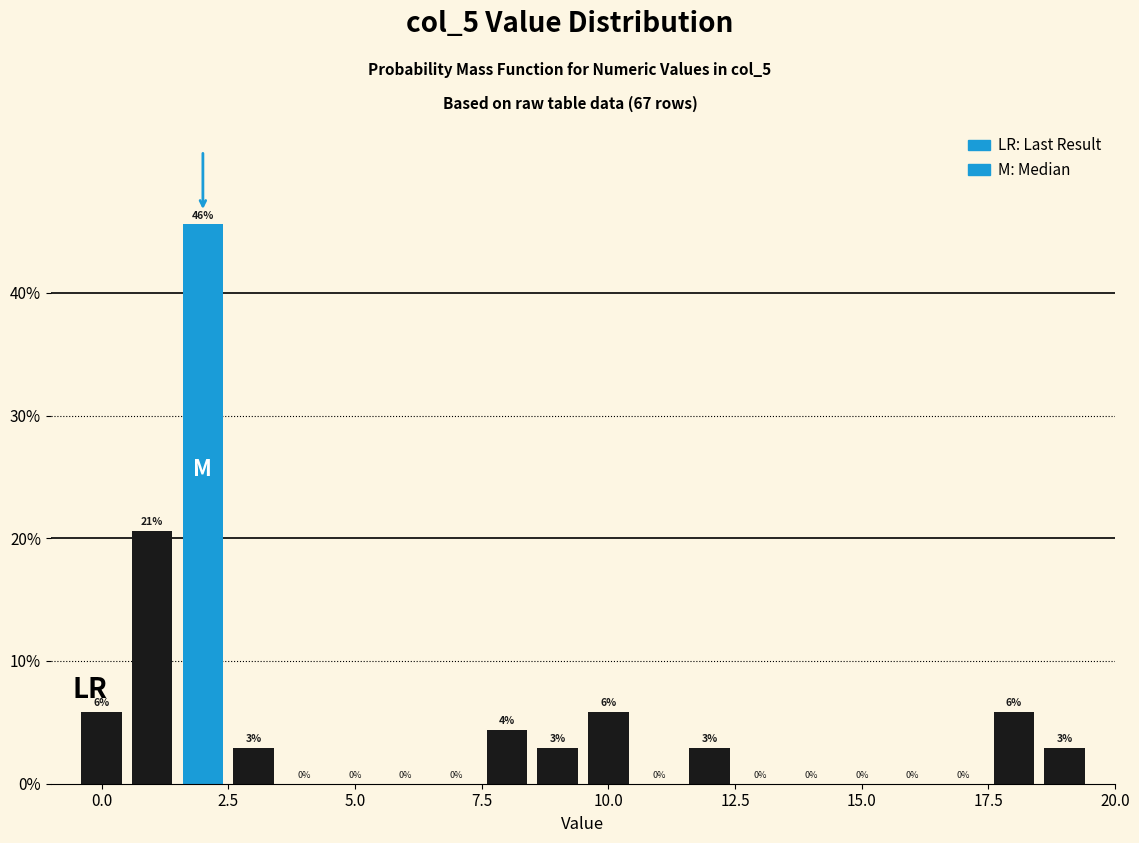

Read against the x-axis, roughly where is the centre of the tallest bar?

2.0